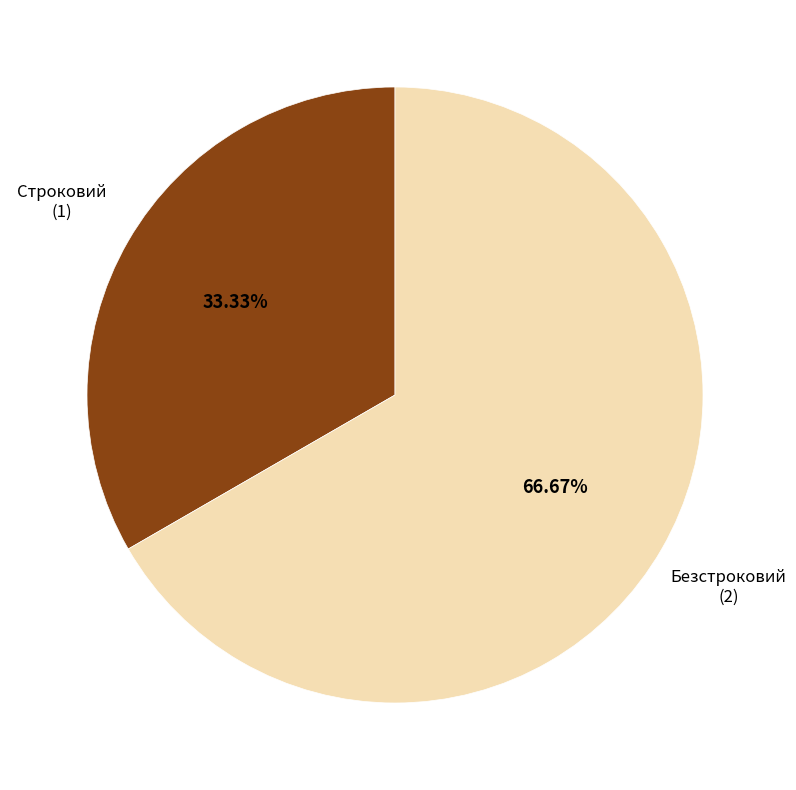

Count the number of slices in the pie.

2